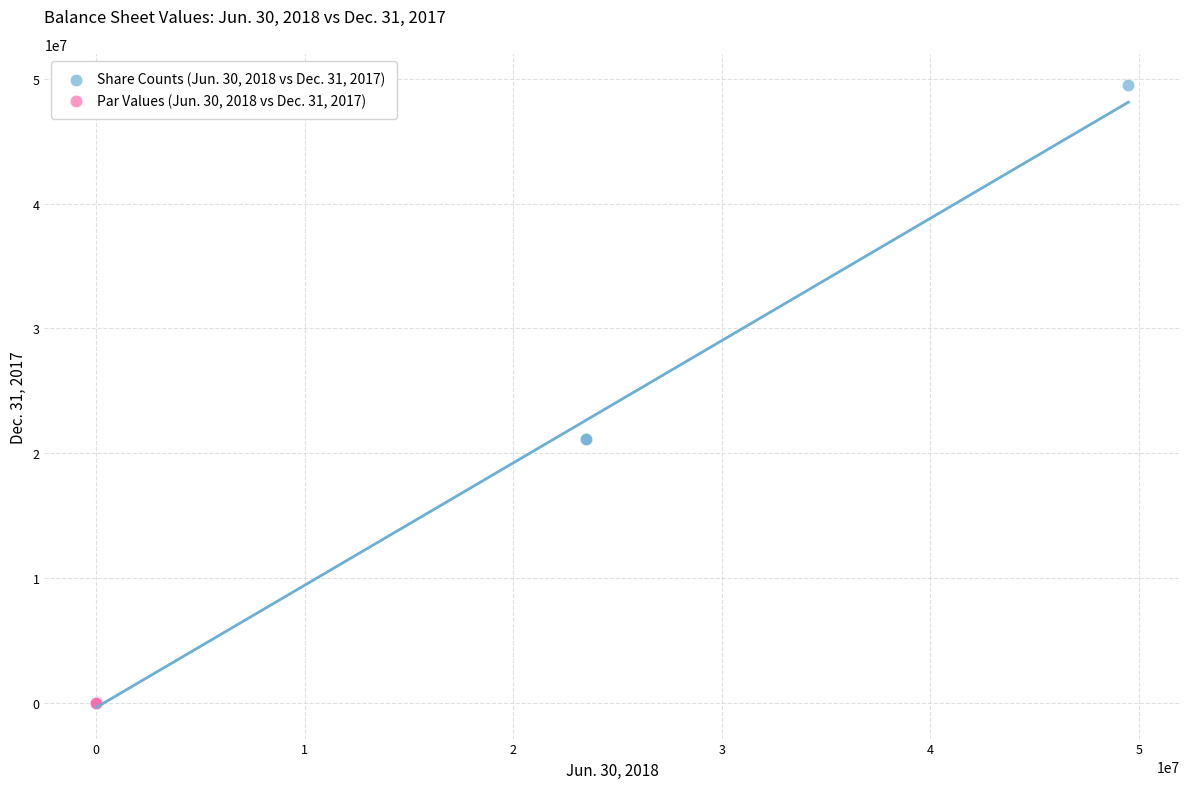

What are all the series names shown in the legend?

Share Counts (Jun. 30, 2018 vs Dec. 31, 2017), Par Values (Jun. 30, 2018 vs Dec. 31, 2017)